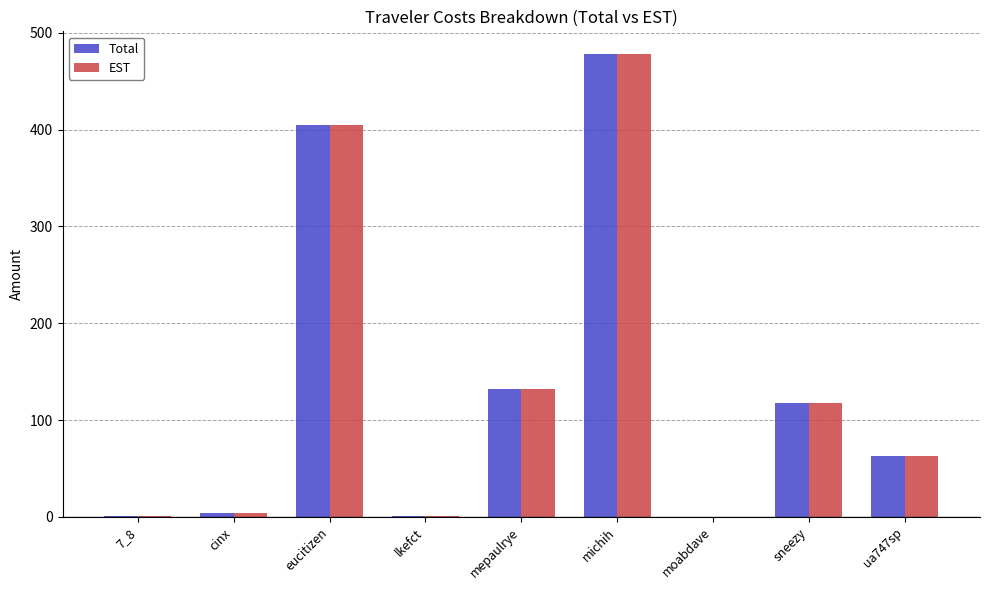

Count the number of categories in the chart.

9